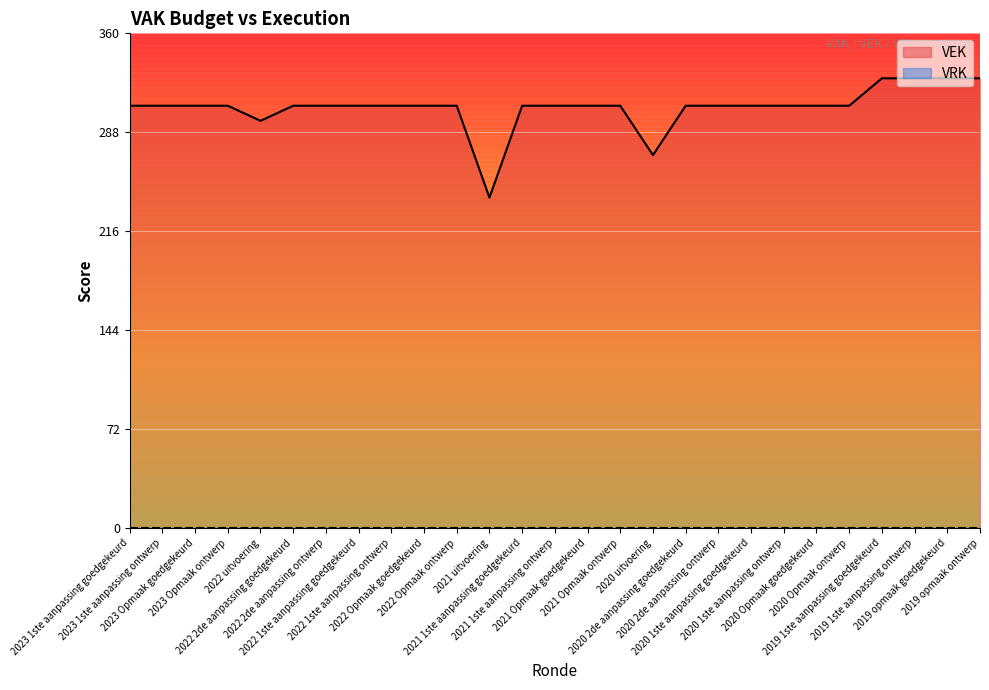

Where is the first local minimum?

2022 uitvoering